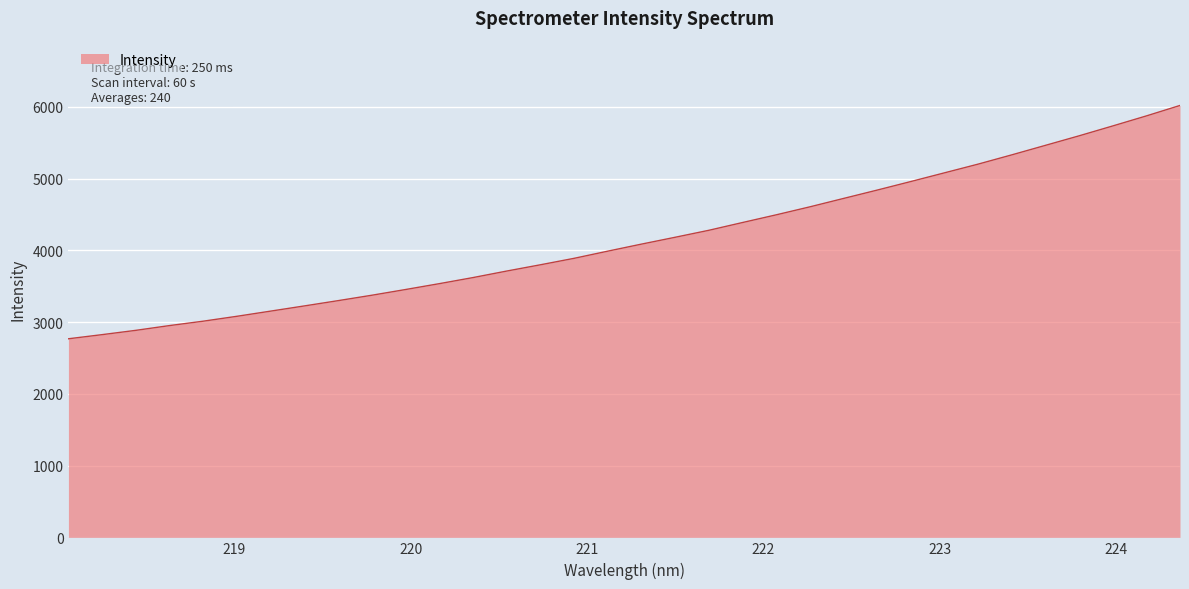

What is the sum of all values?

141440.9